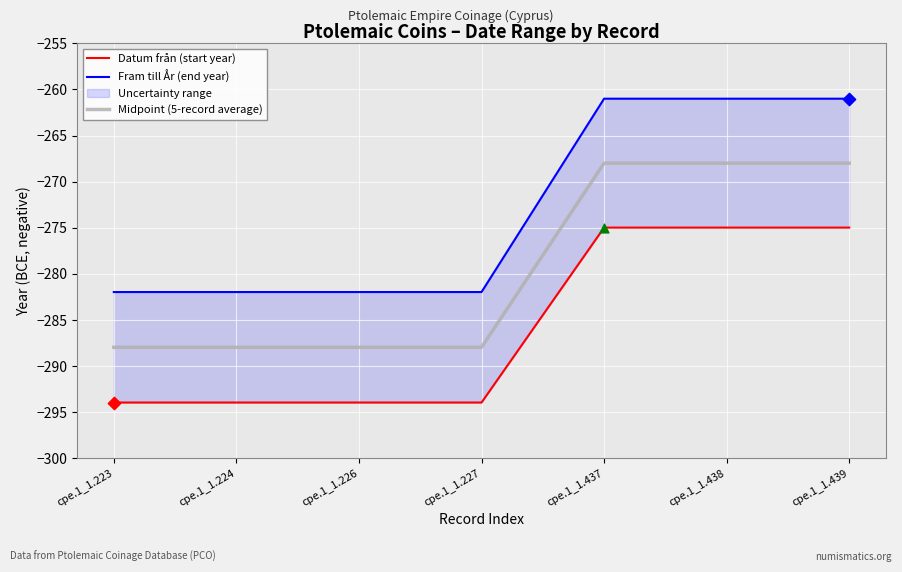

Which series has the largest total across all categories?

Fram till År (end year)